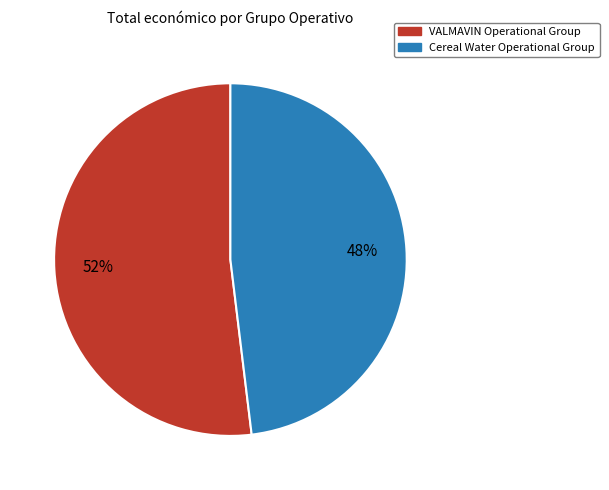

To the nearest percent, what is the difference between the Cereal Water Operational Group and VALMAVIN Operational Group slice percentages?

4%